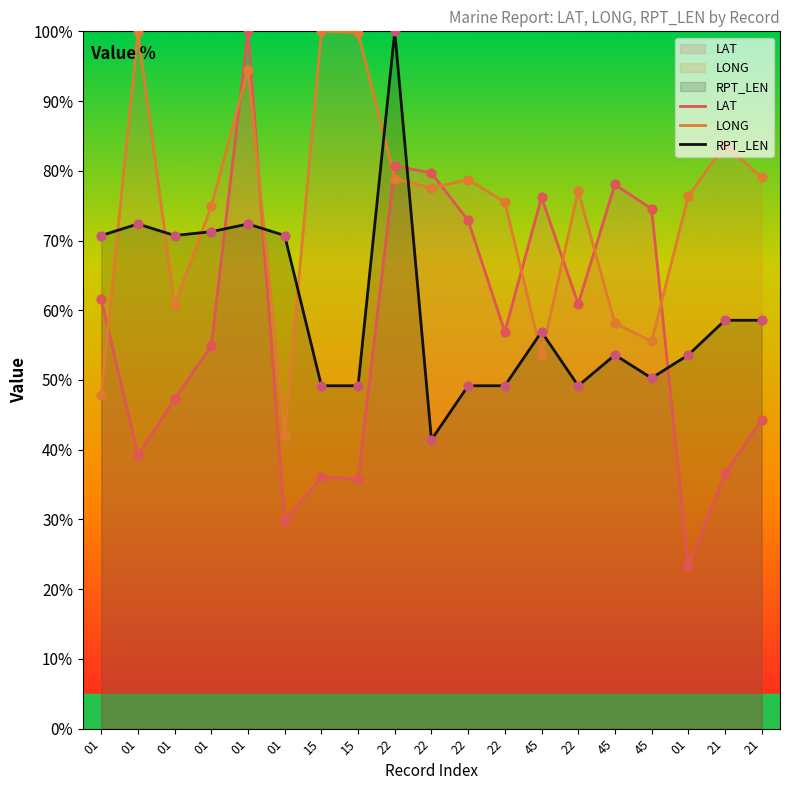

At which category is the sum across all series the highest?

01